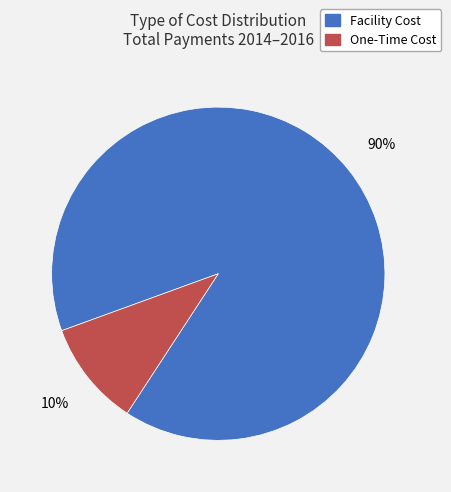

To the nearest percent, what is the difference between the largest and smallest slice percentages?

80%